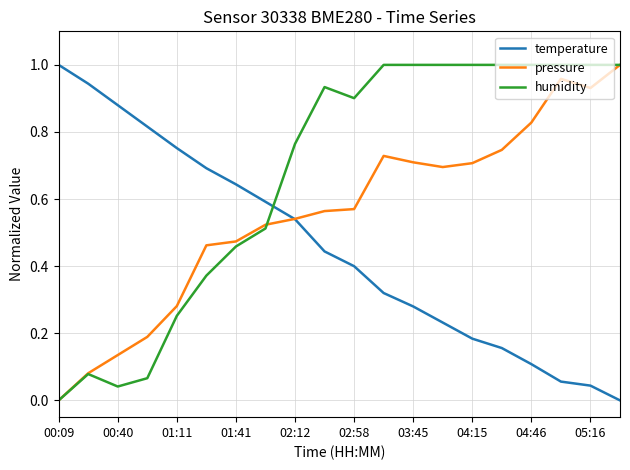

True or false: humidity and temperature cross at least once.

True